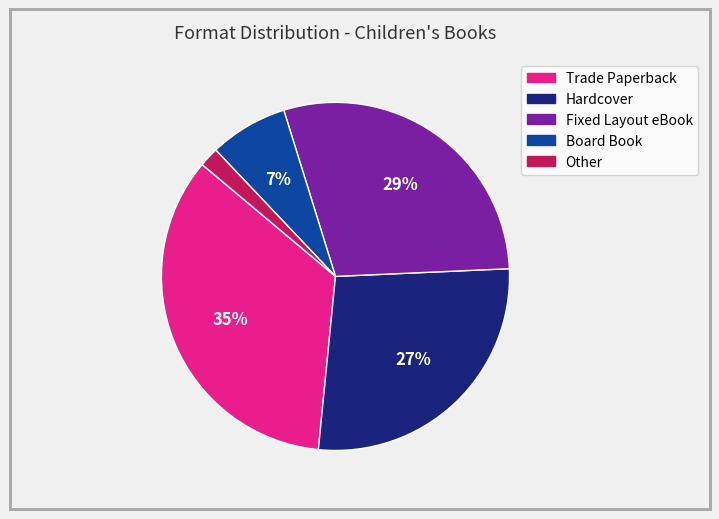

Which category has the smallest portion of the pie?

Other